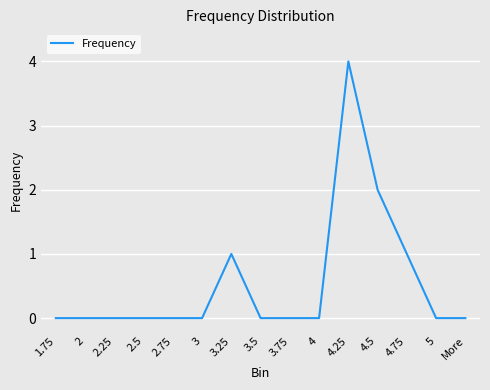

The value at 3.25 is 1. True or false?

True